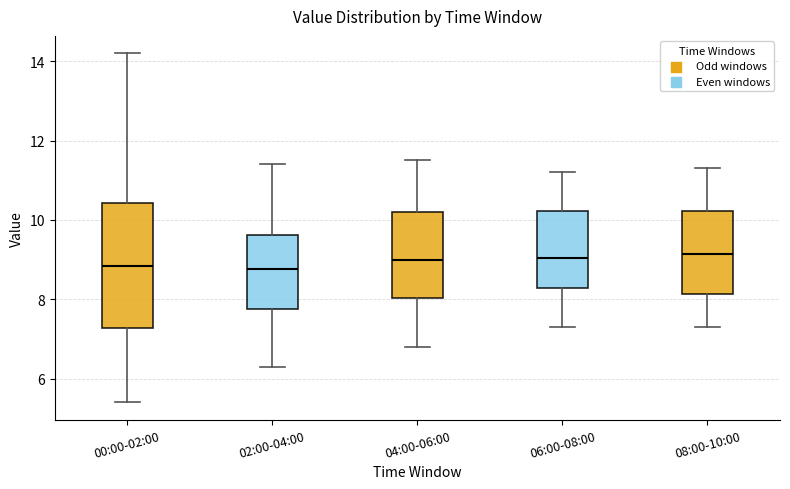

Where is the upper edge of the box for 00:00-02:00 on the y-axis? The values are not printed on the chart, so give them approximately, as read against the axis.

10.4